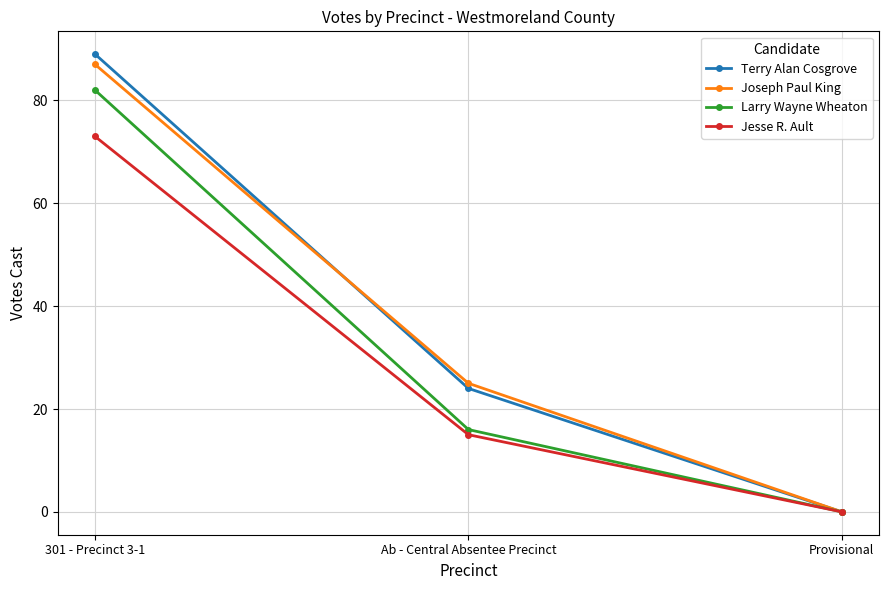

How many values in Joseph Paul King are above zero?

2